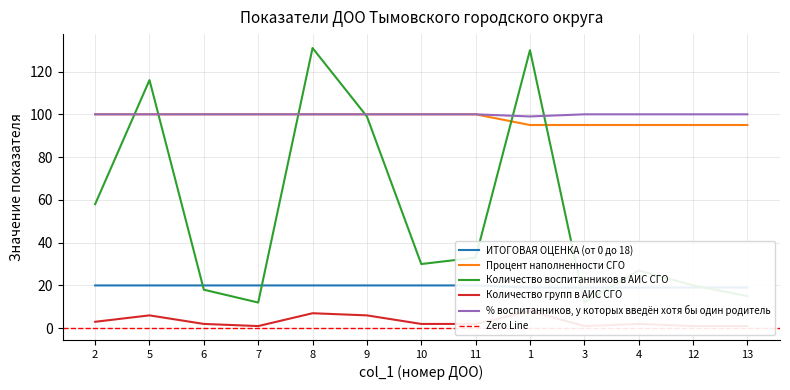

What is the total value across all series at 2?

281